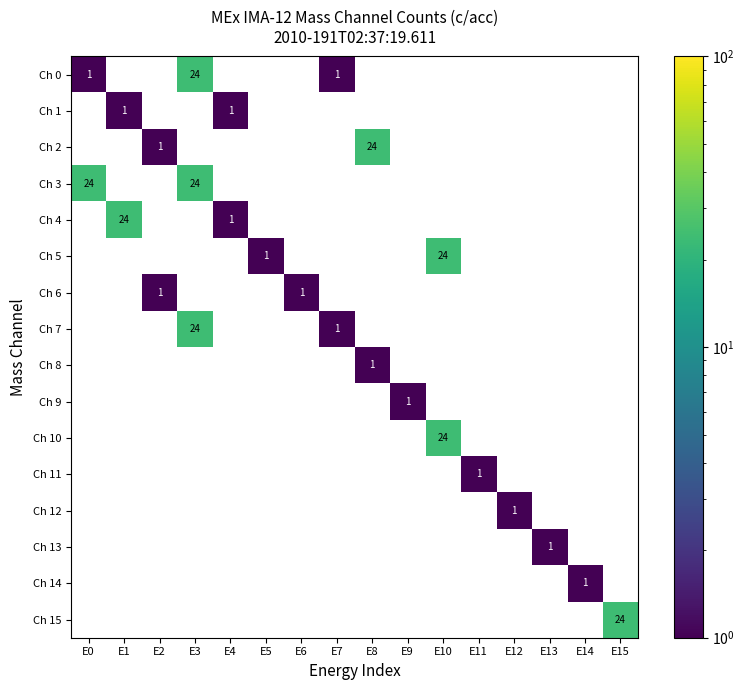

The value of Ch 0 at E9 is 0. True or false?

True